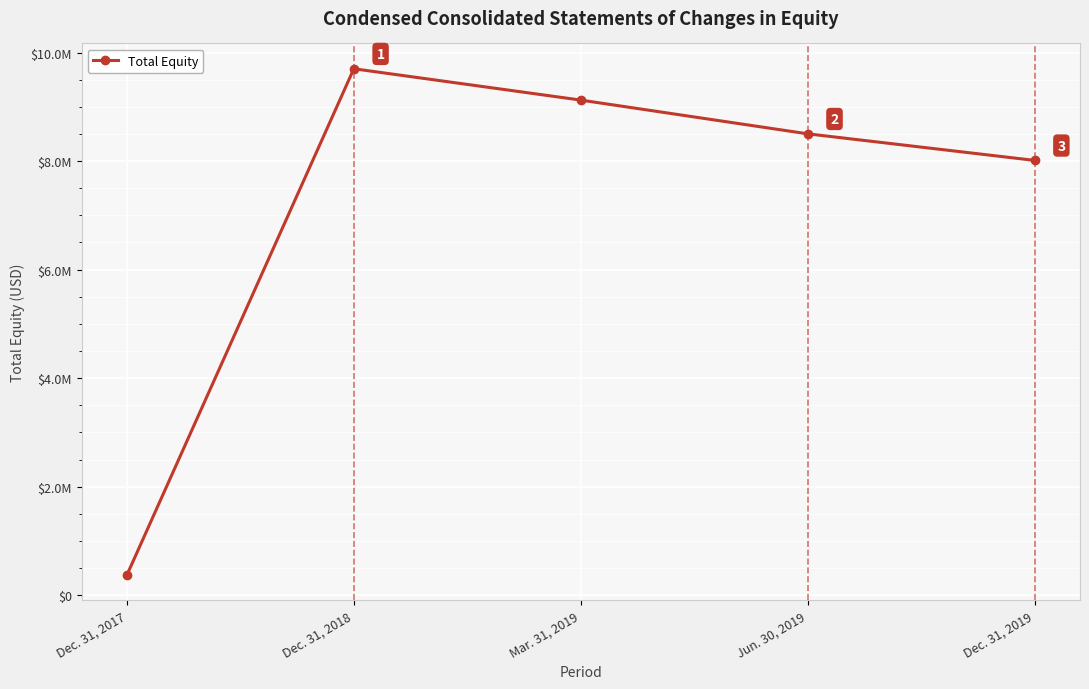

Which label corresponds to the largest value in the chart?

Dec. 31, 2018